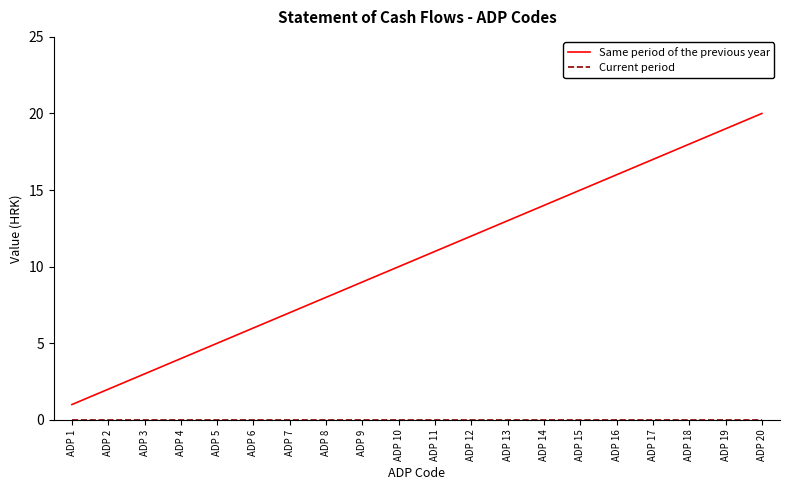

What is the spread (max minus min) of values at ADP 5?

5